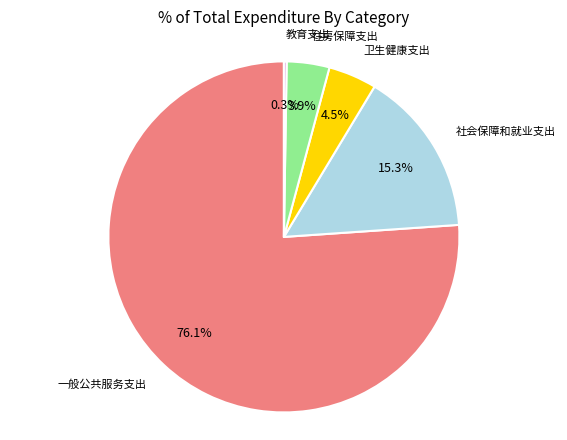

Is there a majority slice in this chart?

Yes